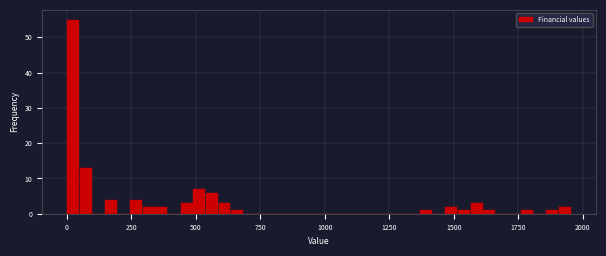

Read against the x-axis, roughly where is the centre of the tallest bar?

0